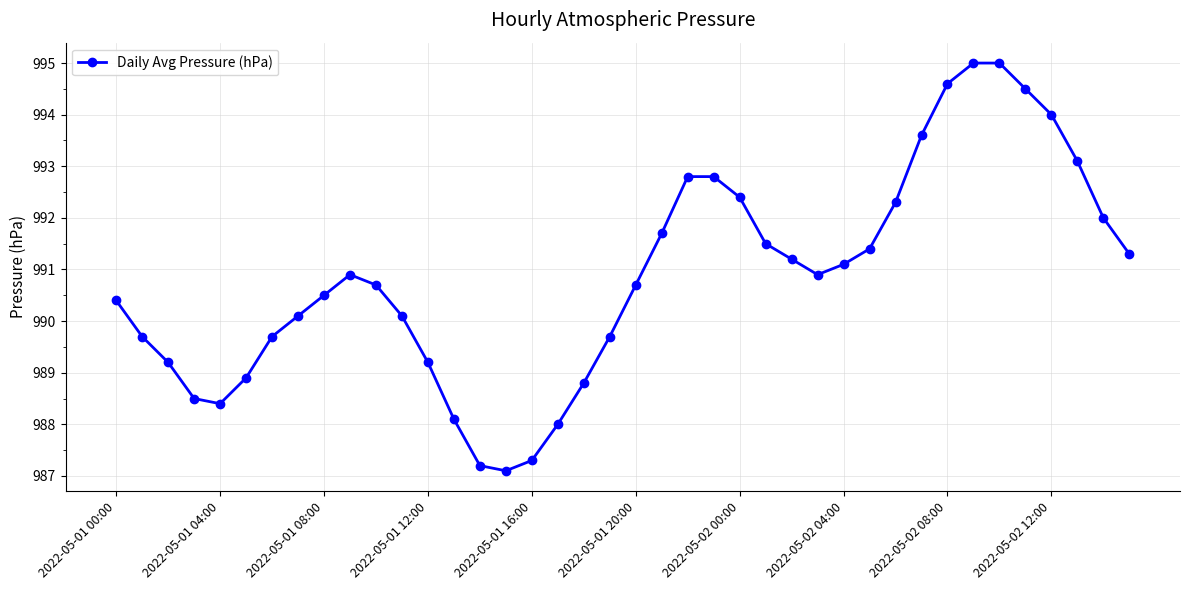

What is the maximum value shown in the chart?

995.0